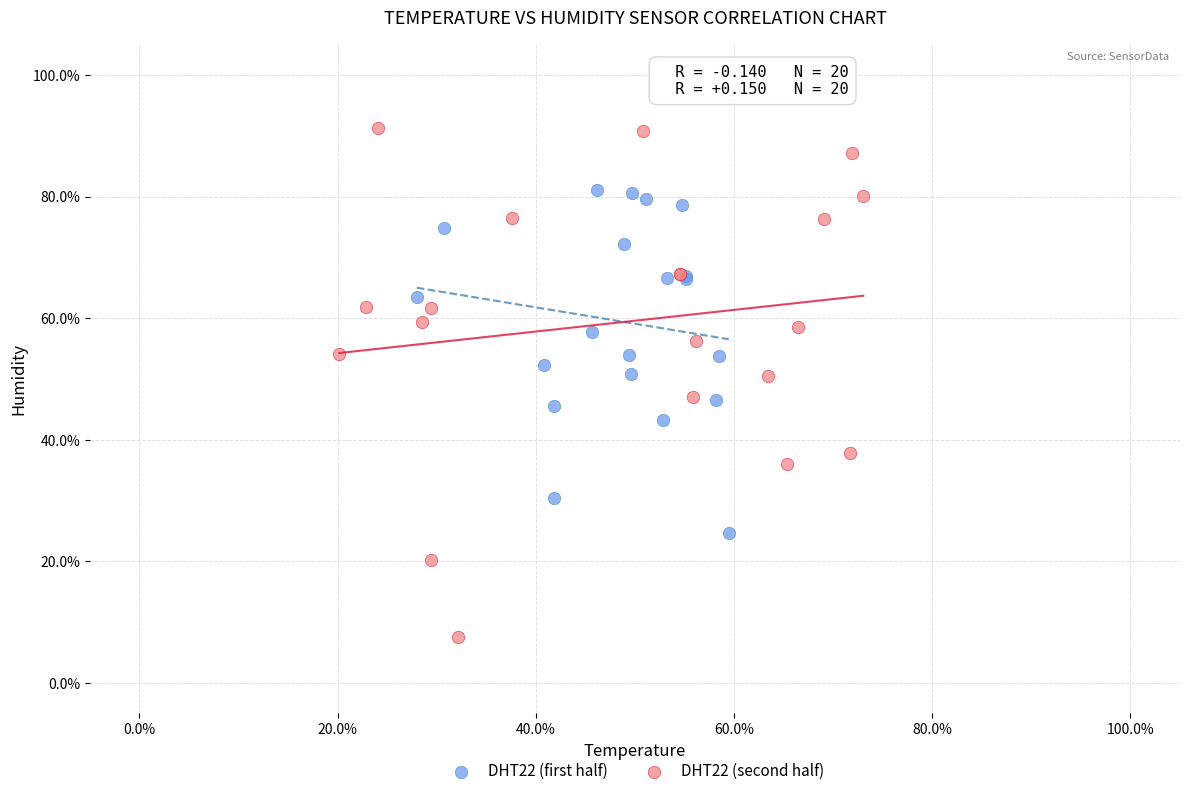

Which series has the widest spread of Y values?

DHT22 (second half)